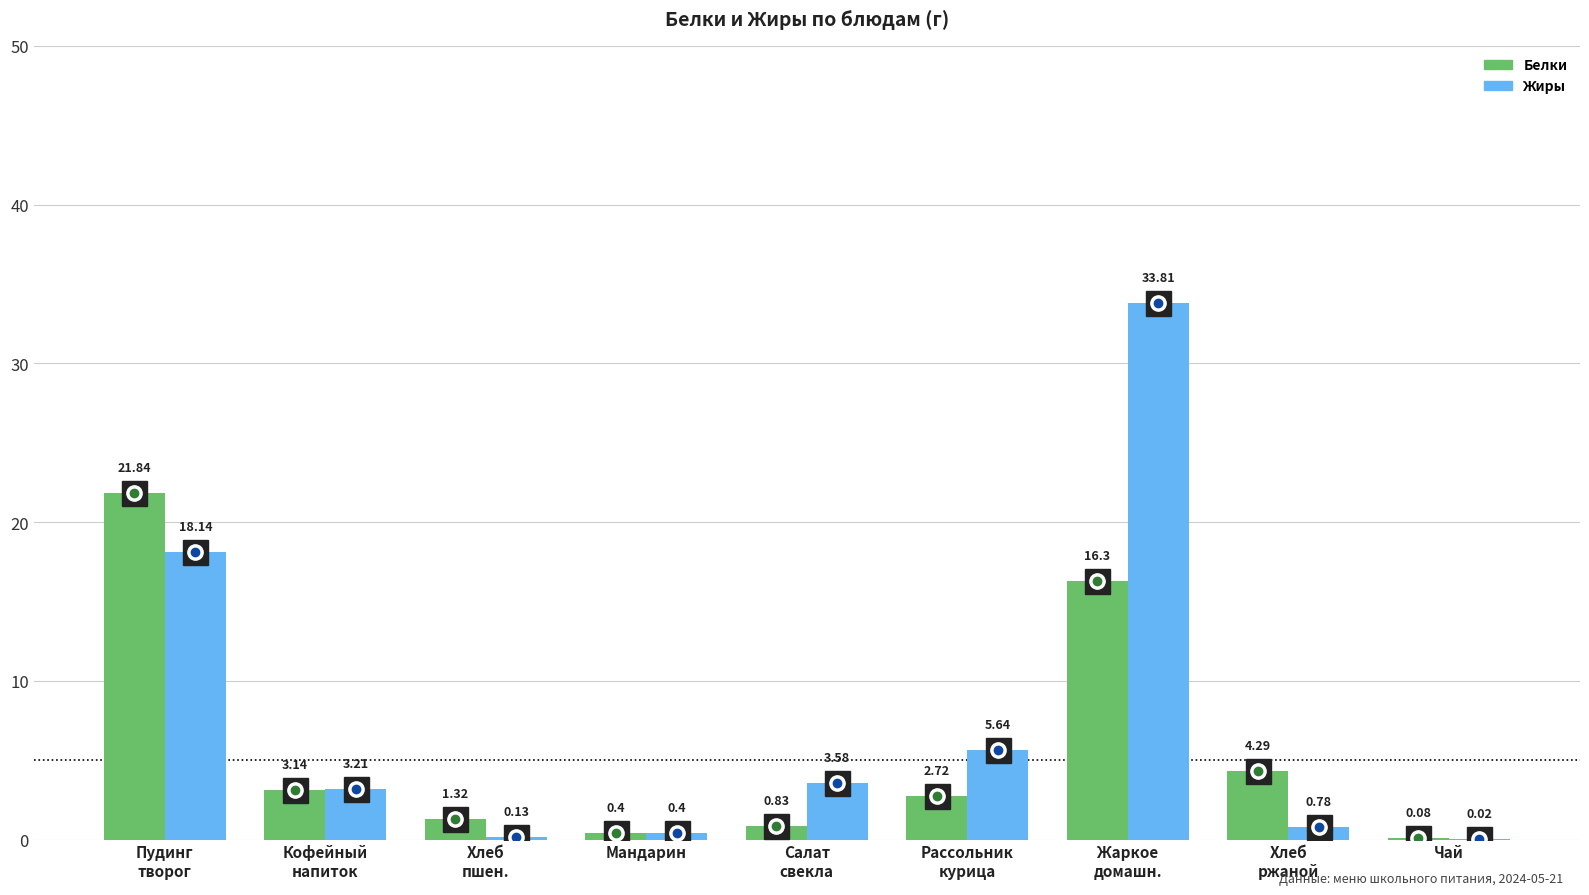

Which series has the largest total across all categories?

Жиры